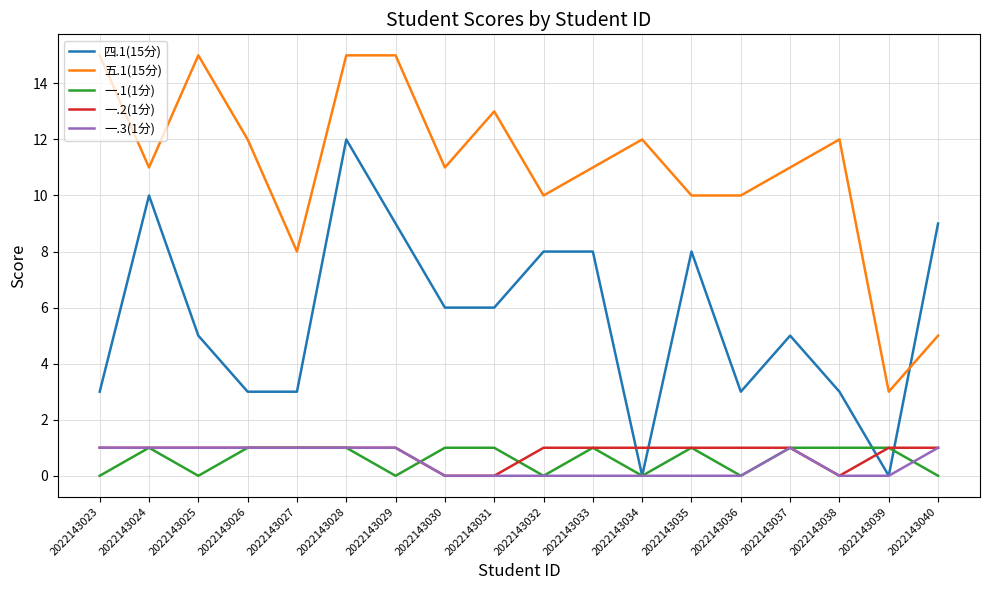

Is it true that 五.1(15分) equals 17 at 2022143036?

False